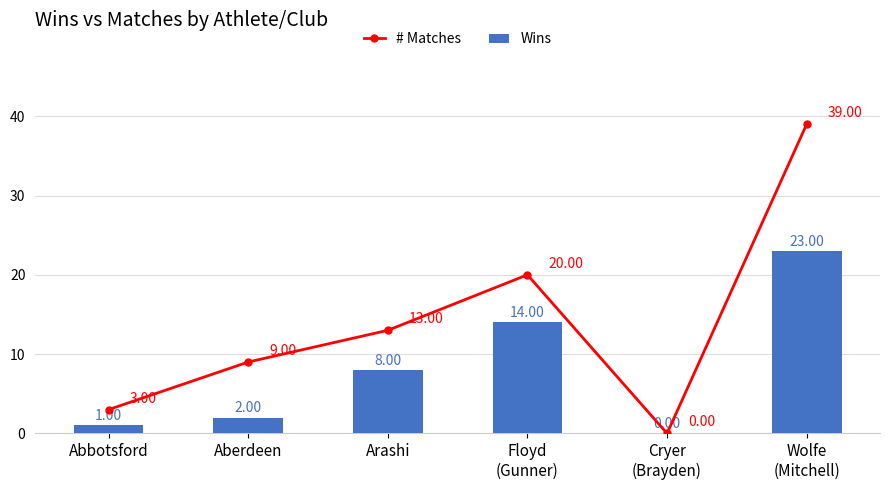

How many values in the # Matches series are below 13?

3